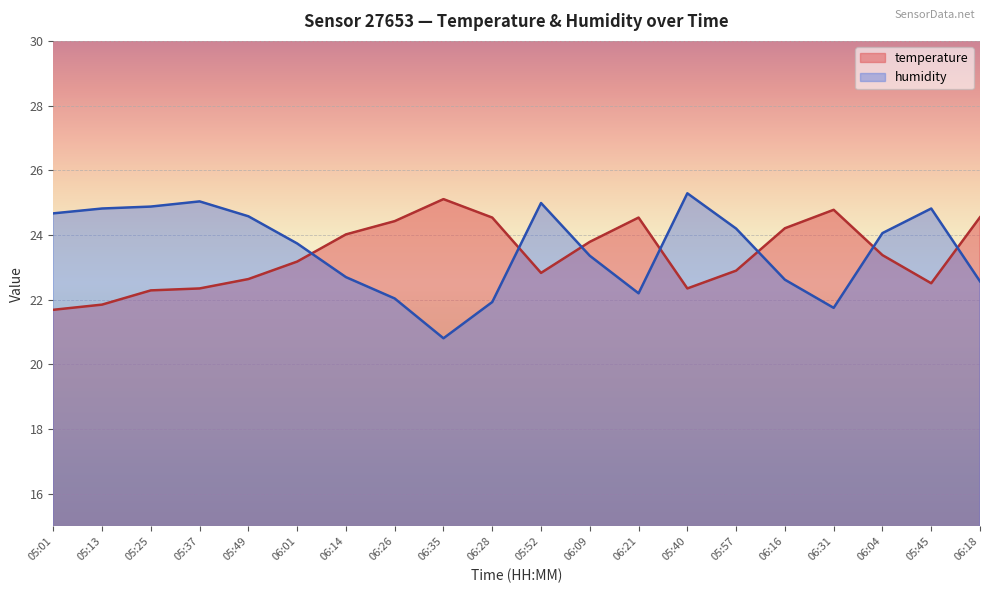

What is the value of the humidity point at the 19th from the left?

24.8